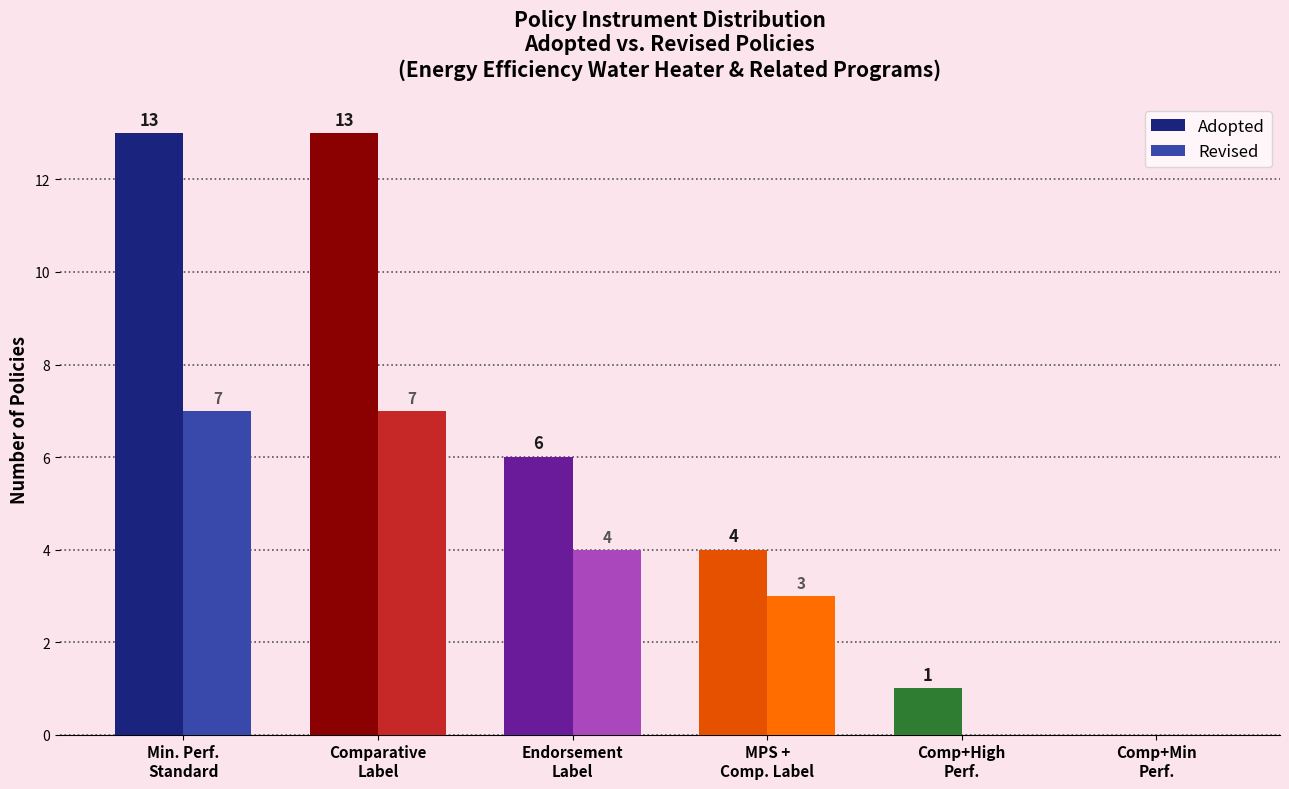

Reading left to right, extract all data points from this chart.

Adopted: 13	13	6	4	1	0
Revised: 7	7	4	3	0	0